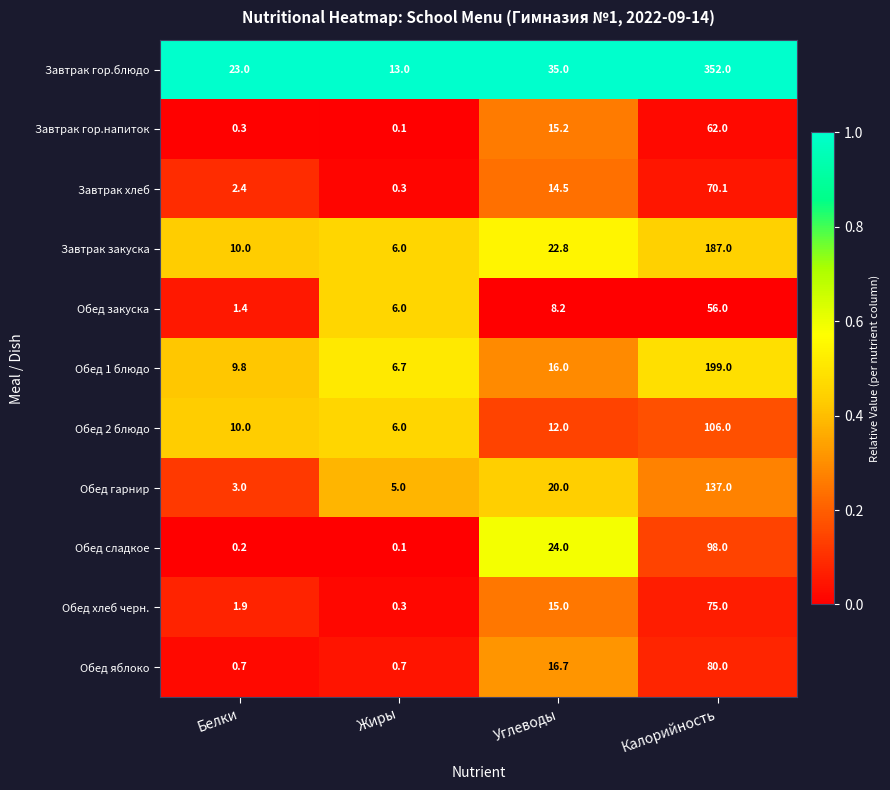

What is the difference between the Обед 2 блюдо values at Белки and Калорийность?

96.0